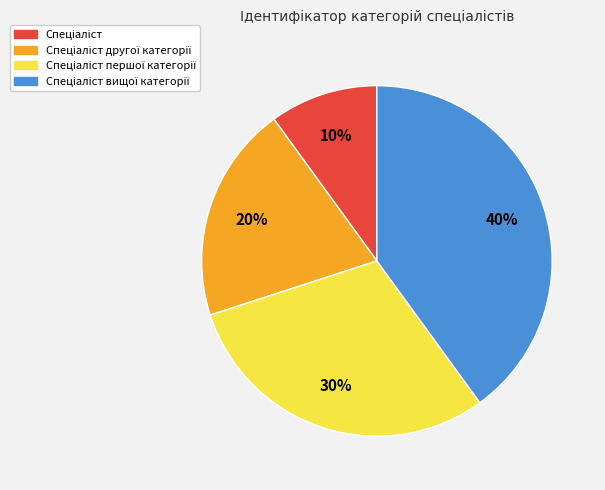

To the nearest percent, what is the average slice percentage?

25%